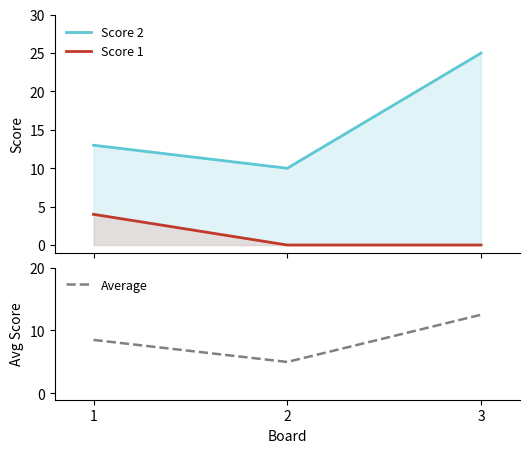

The Score 1 series shows 0.0 at 3. True or false?

True